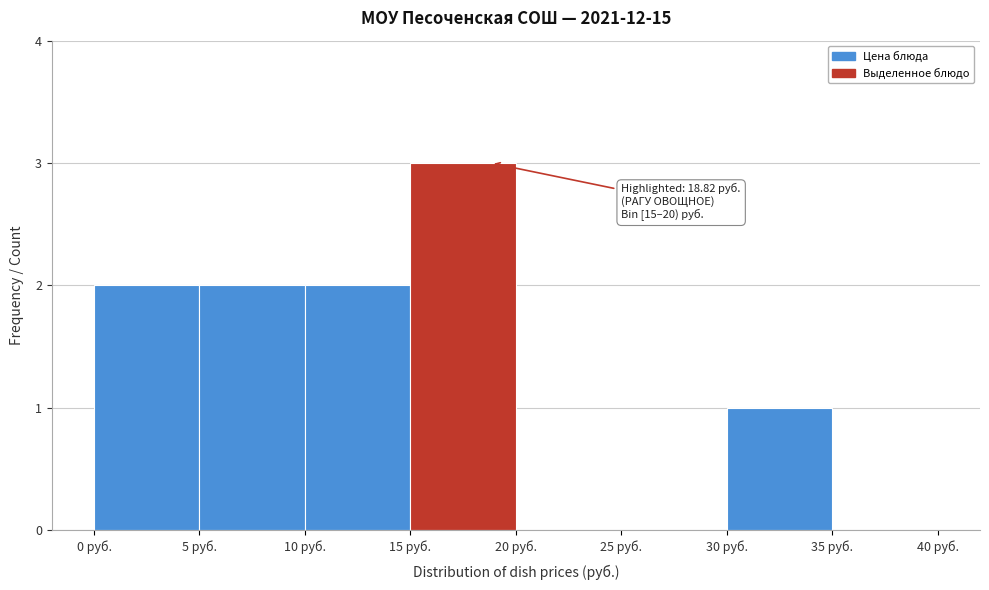

Over which range of the x-axis is the bar tallest?

15 to 20